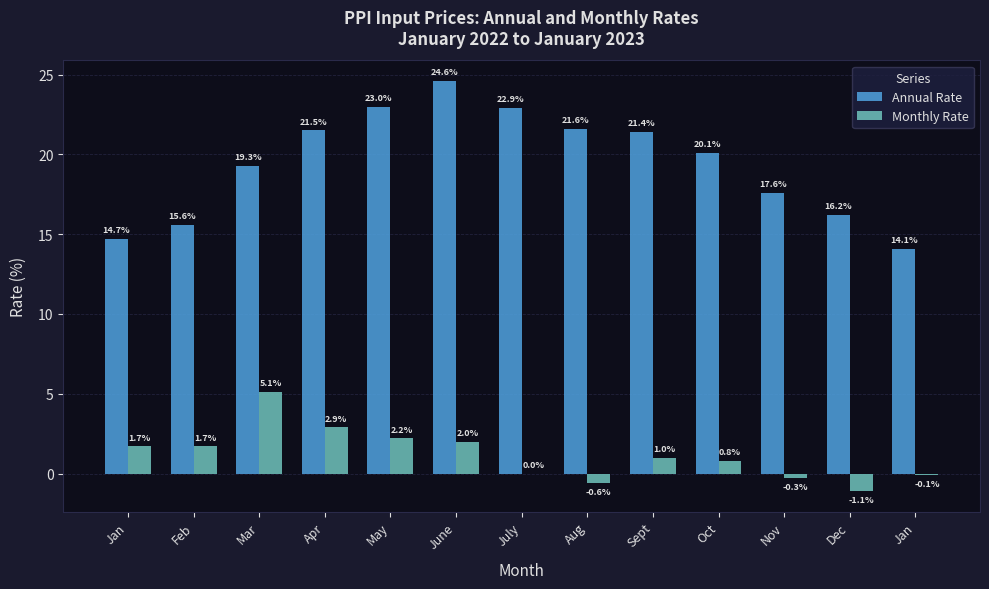

How many series are shown in this chart?

2